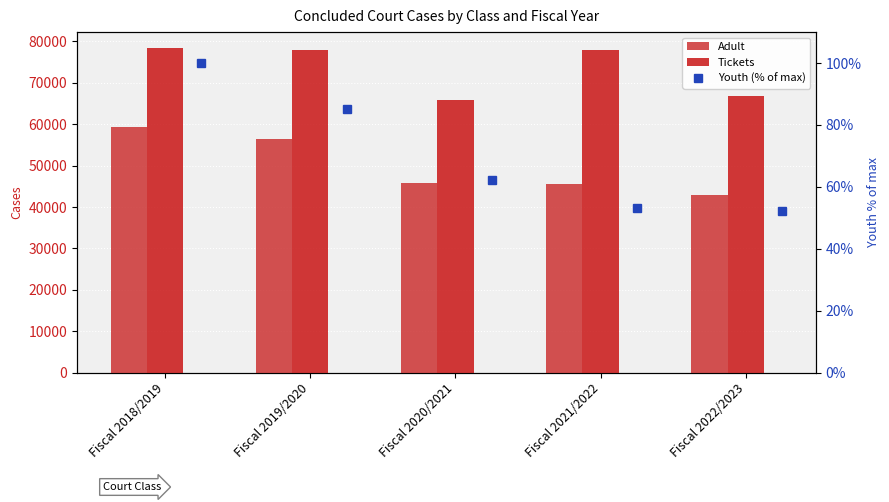

What are all the series names shown in the legend?

Adult, Tickets, Youth (% of max)